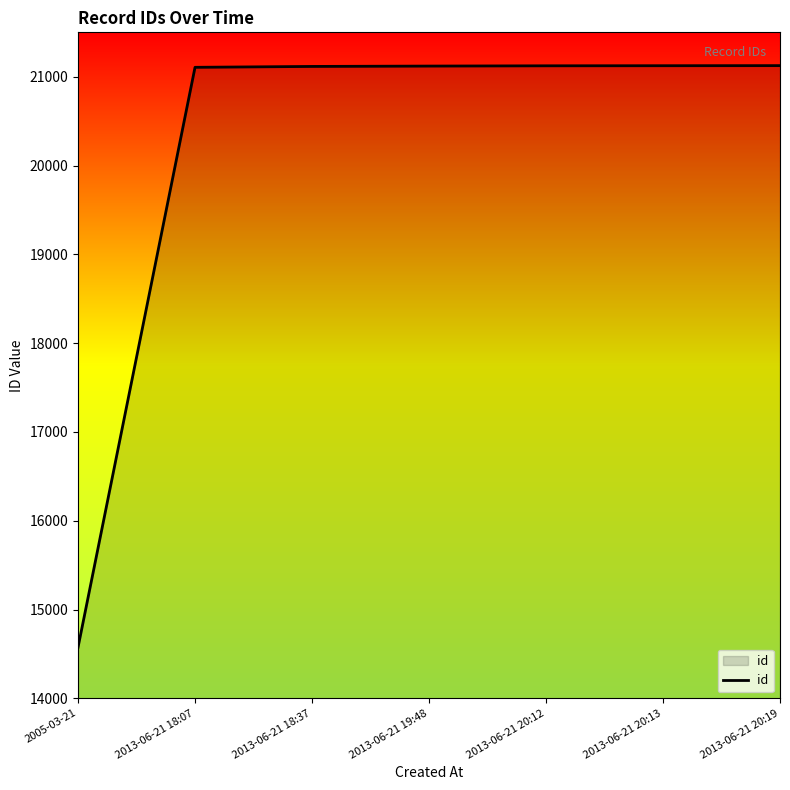

What is the ratio of the value at 2013-06-21 20:12 to the value at 2013-06-21 18:07?

1.0